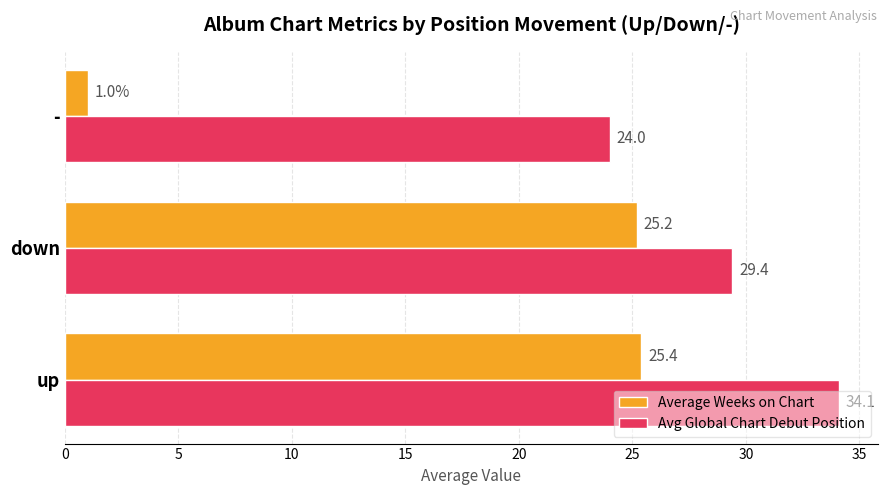

What is the total value across all series at -?

25.0